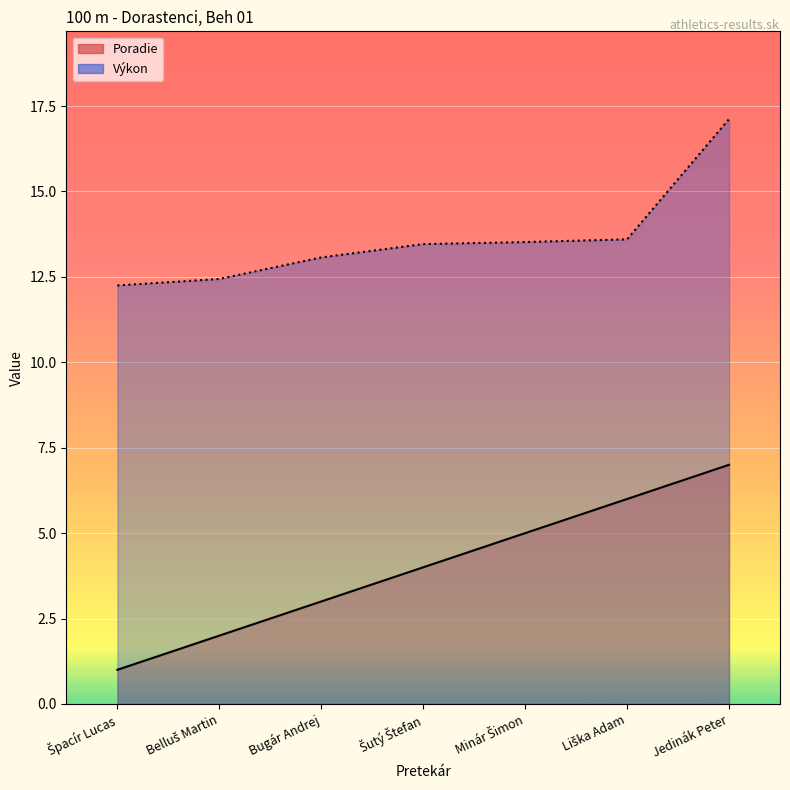

List the series in order of their peak value, highest first.

Výkon, Poradie